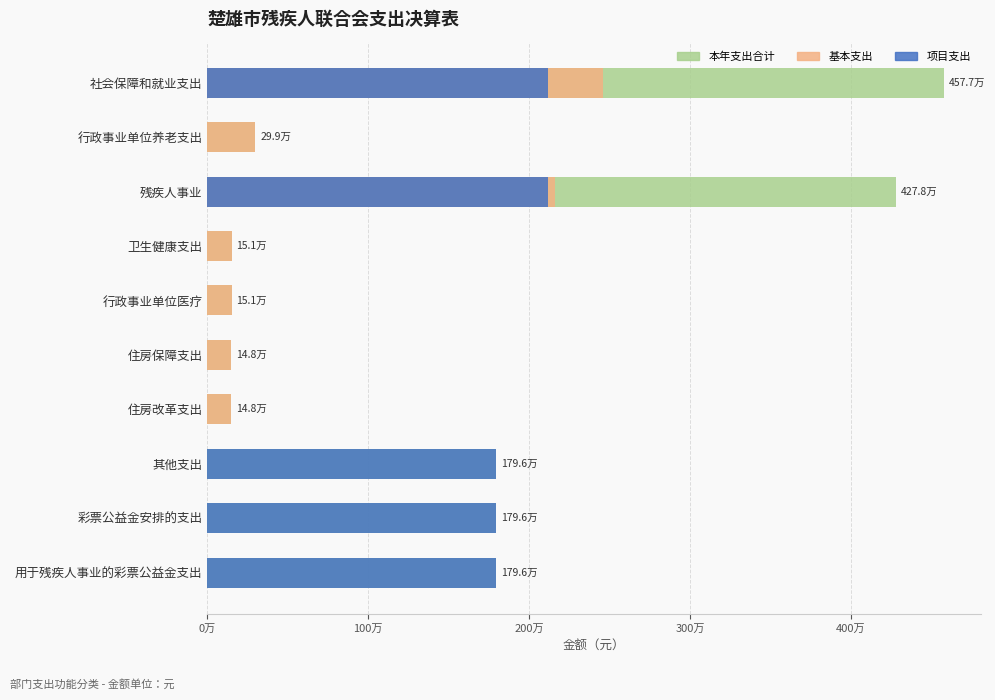

What position from the left is 行政事业单位养老支出?

2